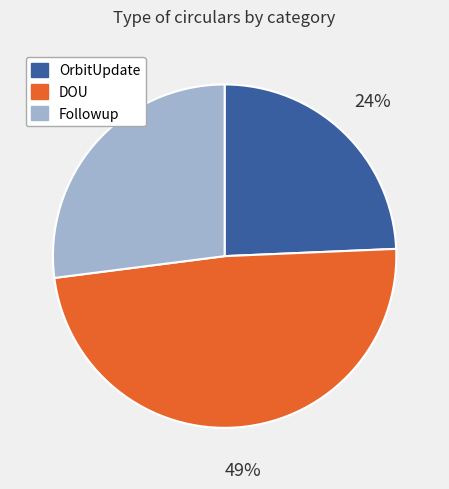

Count the number of slices in the pie.

3